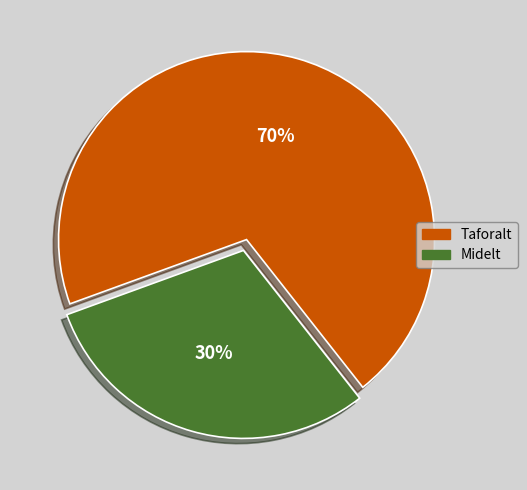

Rank the categories by value from lowest to highest.

Midelt, Taforalt